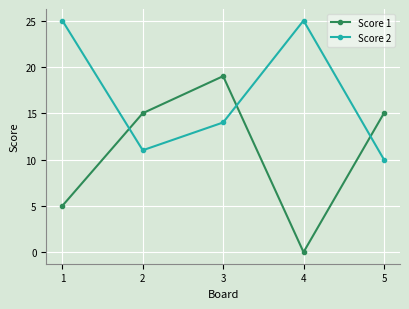

Is it true that Score 1 equals -10 at 4?

False